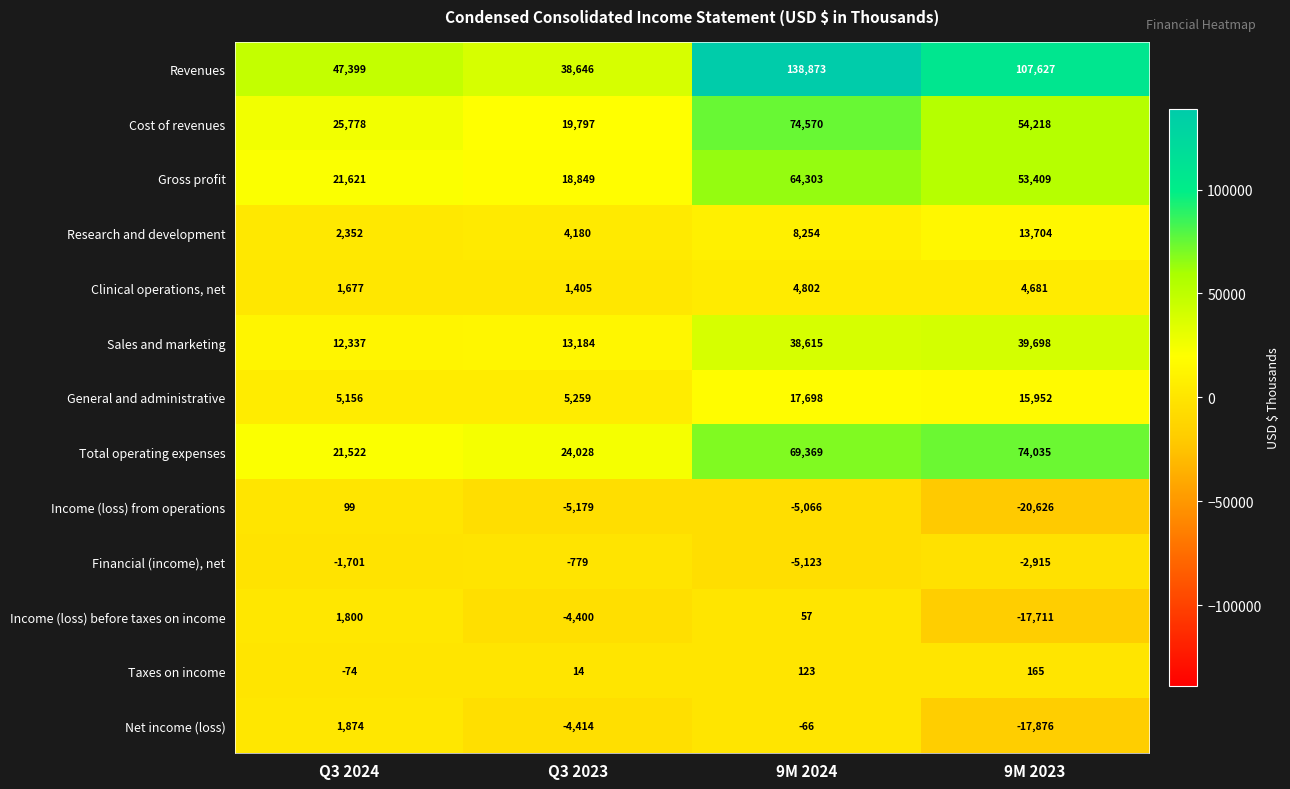

Where is Taxes on income nearest to the value 45?

Q3 2023